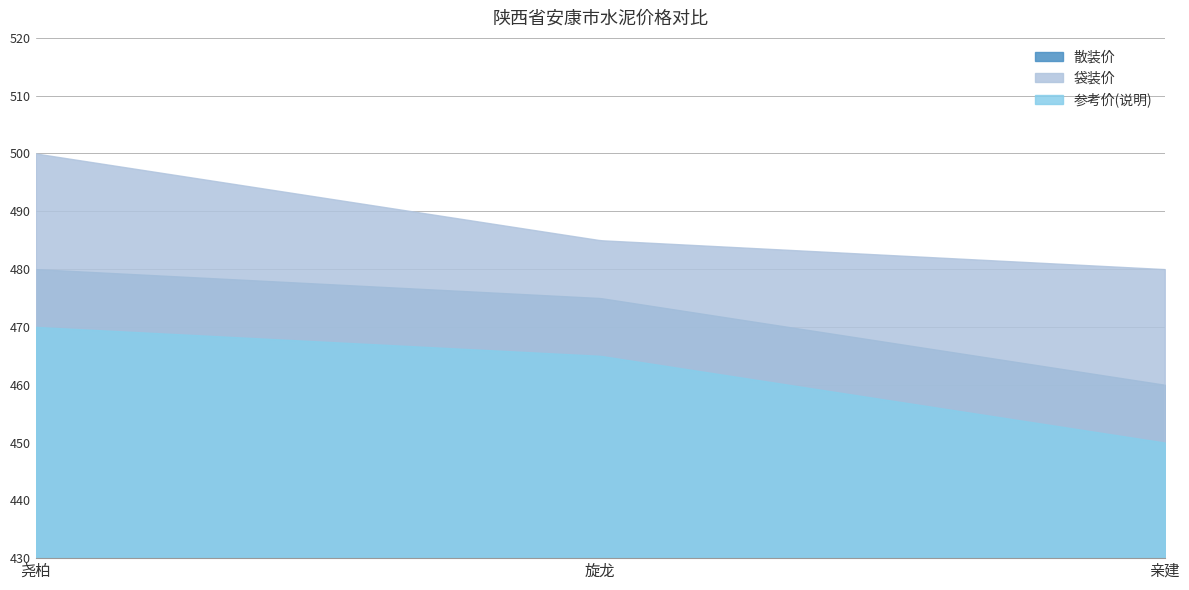

What is the value of the 参考价(说明) point at the 2nd from the left?

465